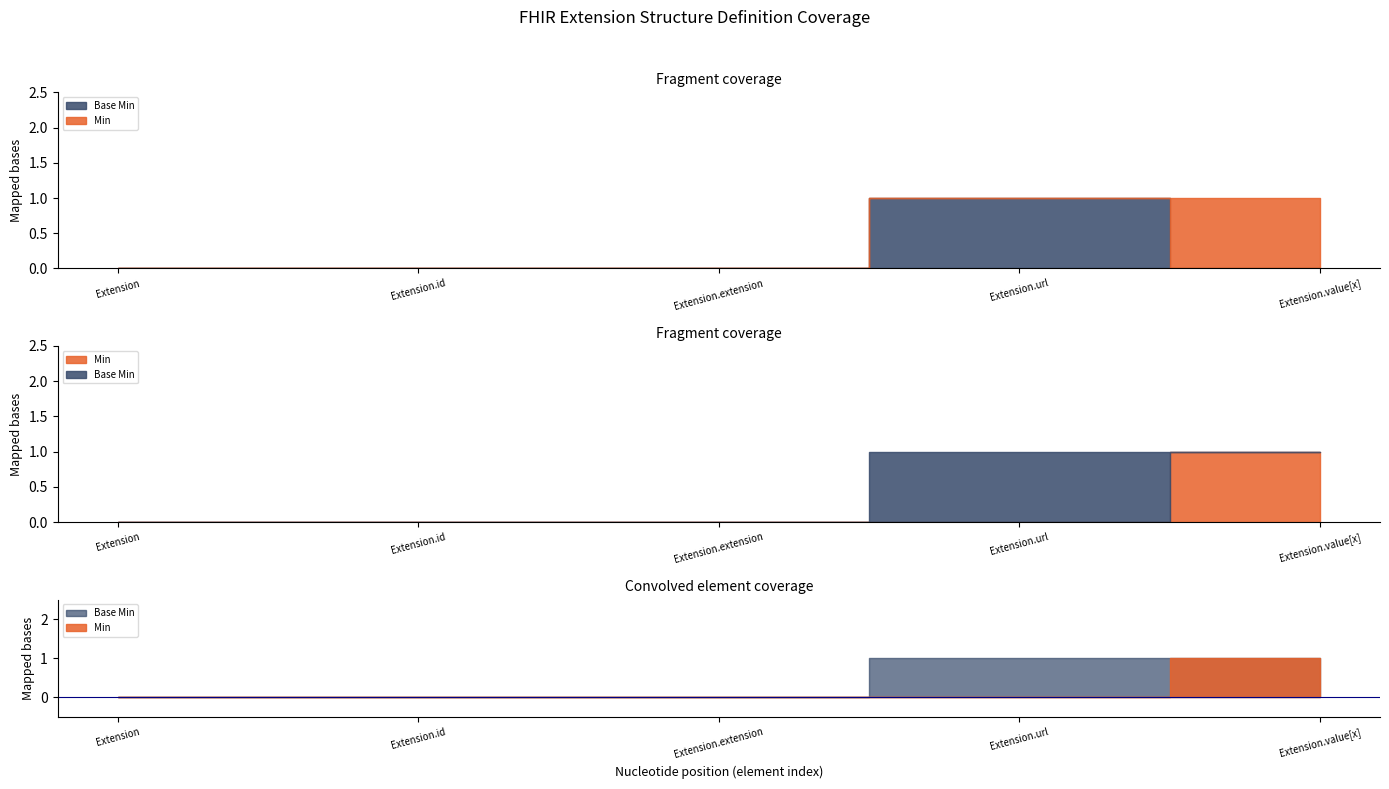

Which series has the widest spread of values?

Base Min